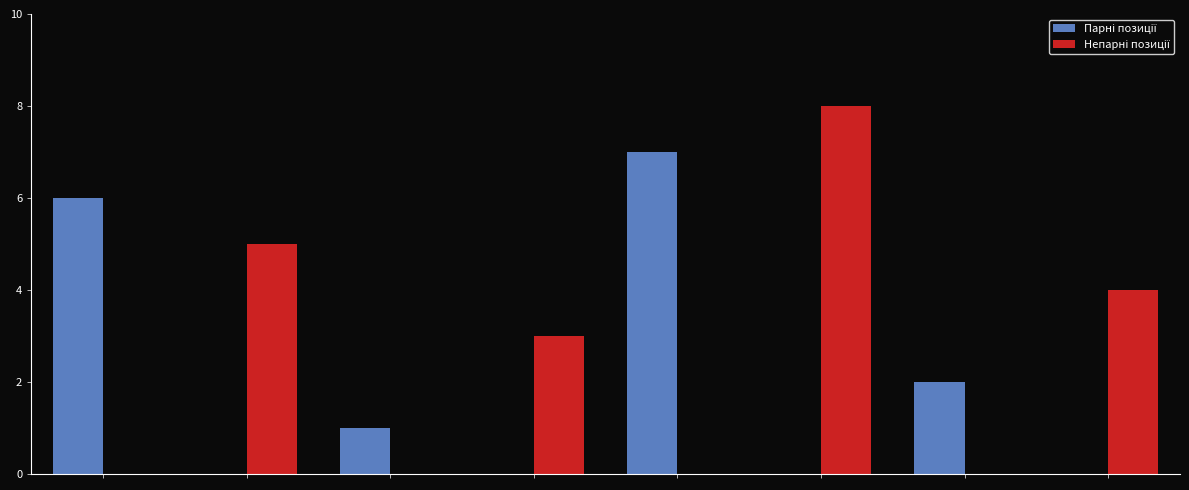

How many distinct data groups are displayed?

2